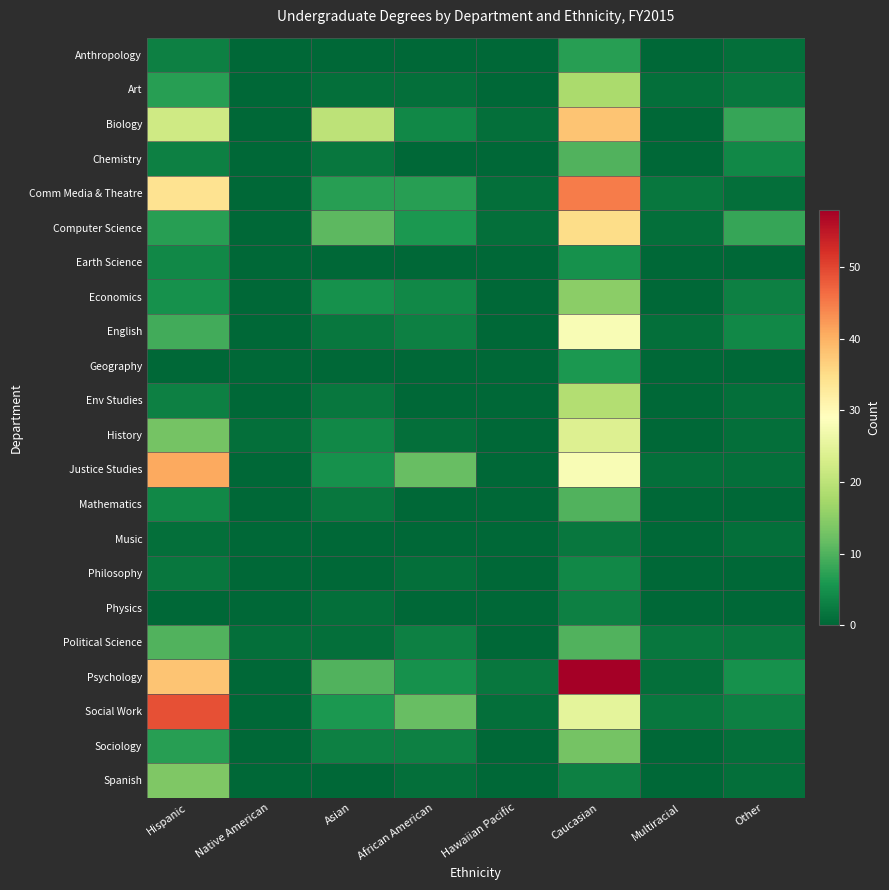

At how many categories does at least one series exceed 0?

8